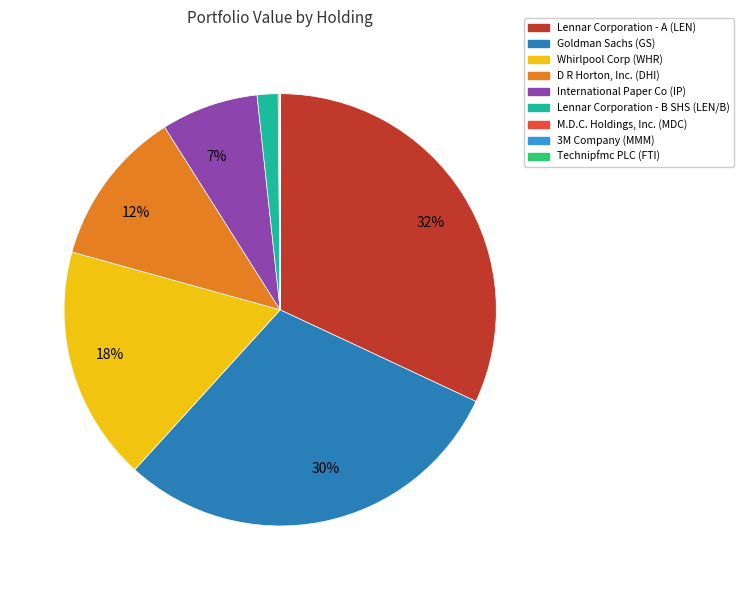

Does any single category account for the majority?

No